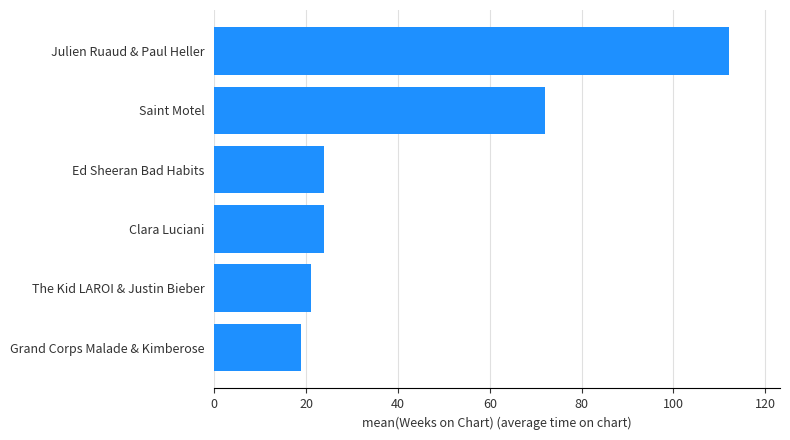

Reading bottom to top, extract all data points from this chart.

19	21	24	24	72	112